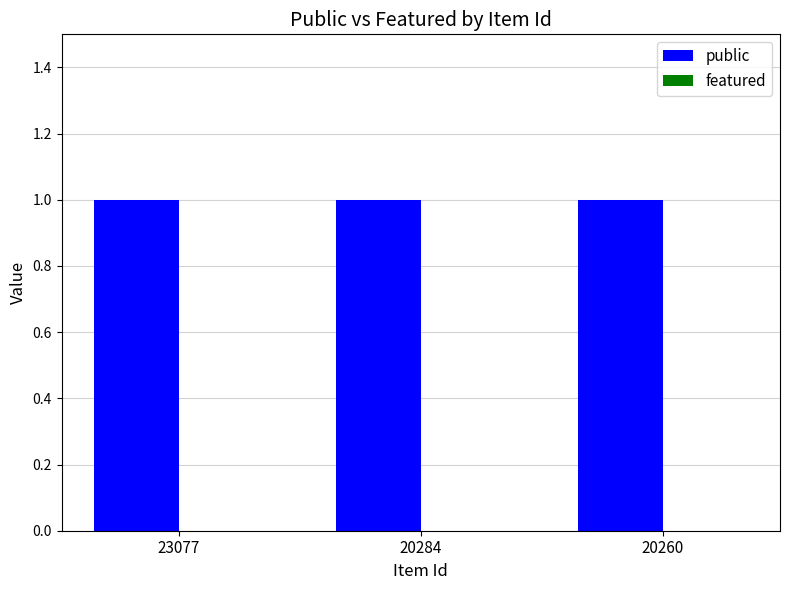

Count the number of data series in this chart.

2